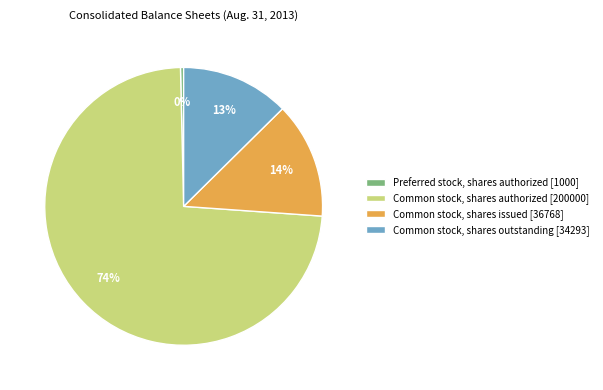

Which category accounts for the majority?

Common stock, shares authorized